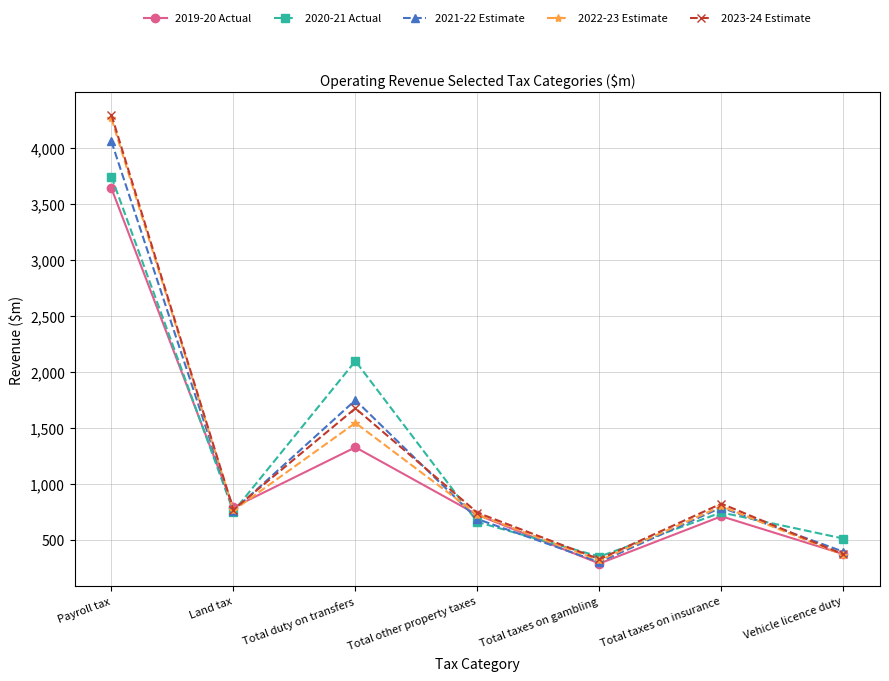

True or false: 2022-23 Estimate and 2020-21 Actual cross at least once.

True